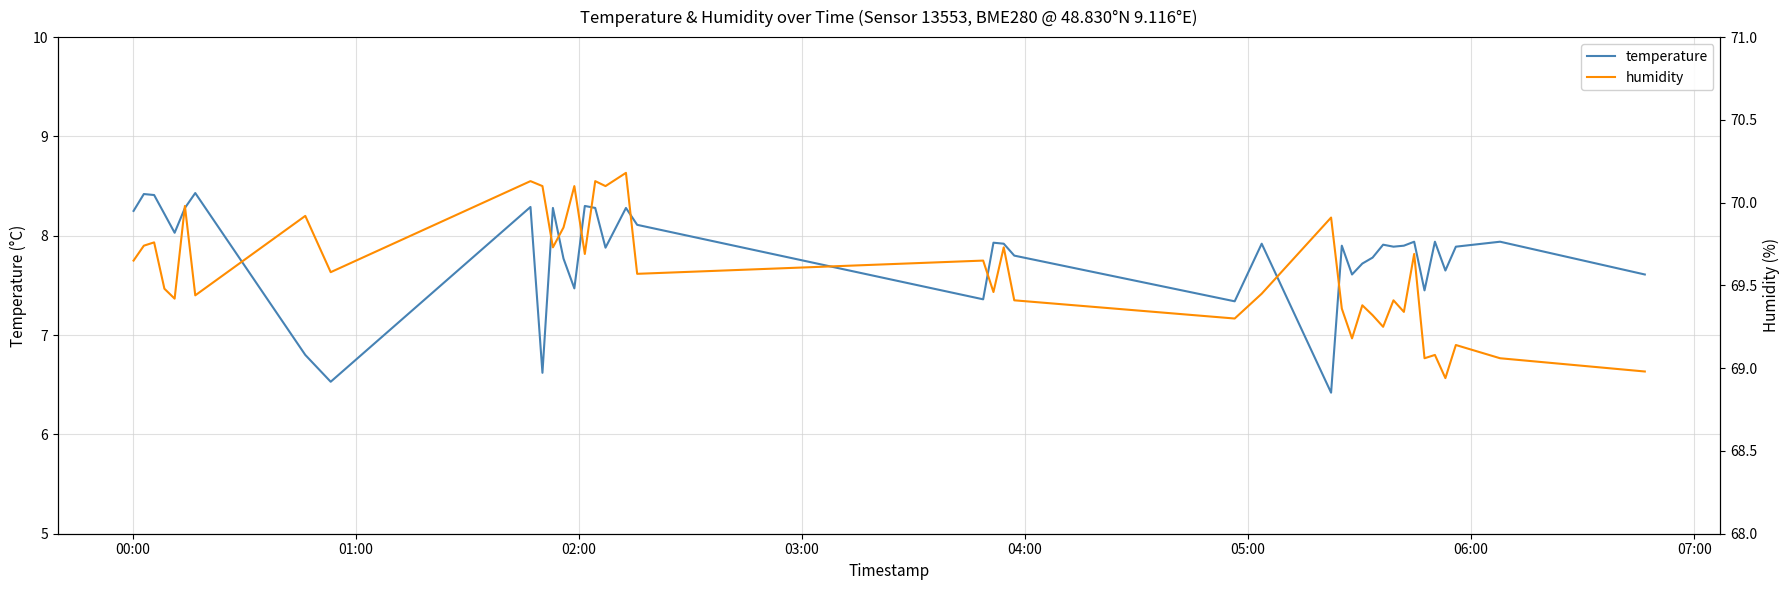

True or false: humidity and temperature cross at least once.

False